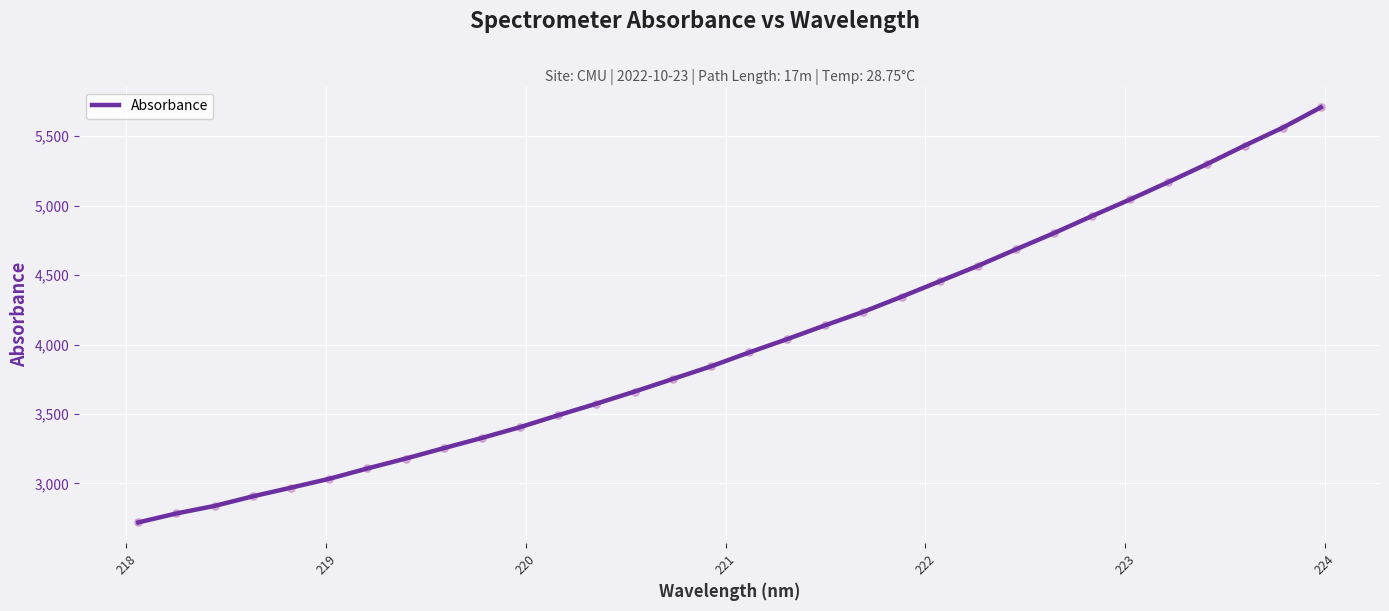

What is the greatest value displayed?

5708.6